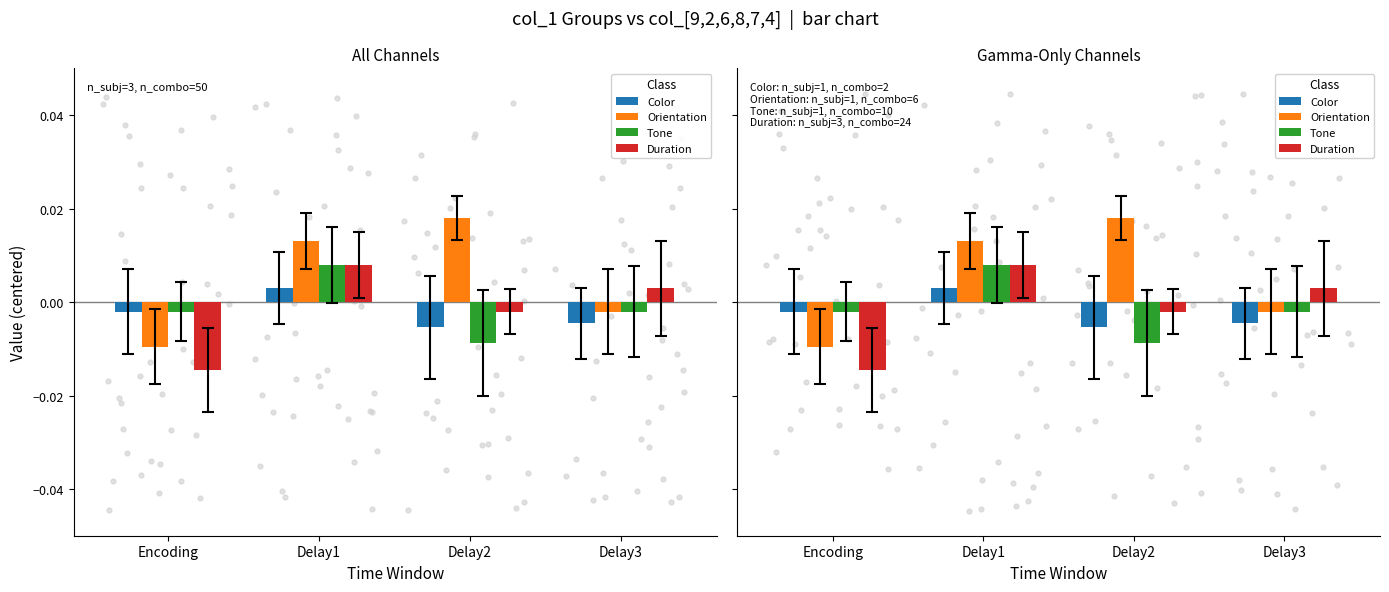

What are all the series names shown in the legend?

Color, Orientation, Tone, Duration